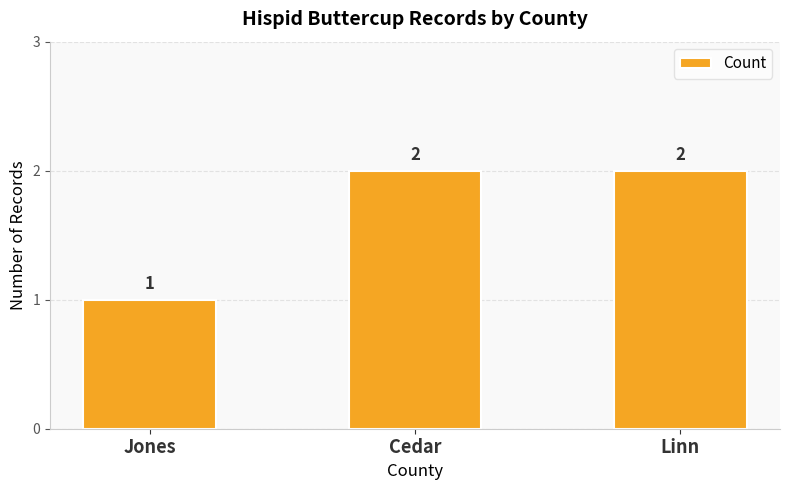

What is the greatest value displayed?

2